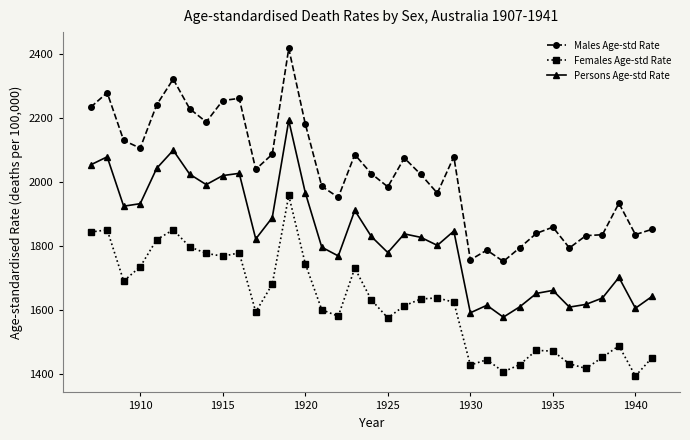

Which series has the largest total across all categories?

Males Age-std Rate